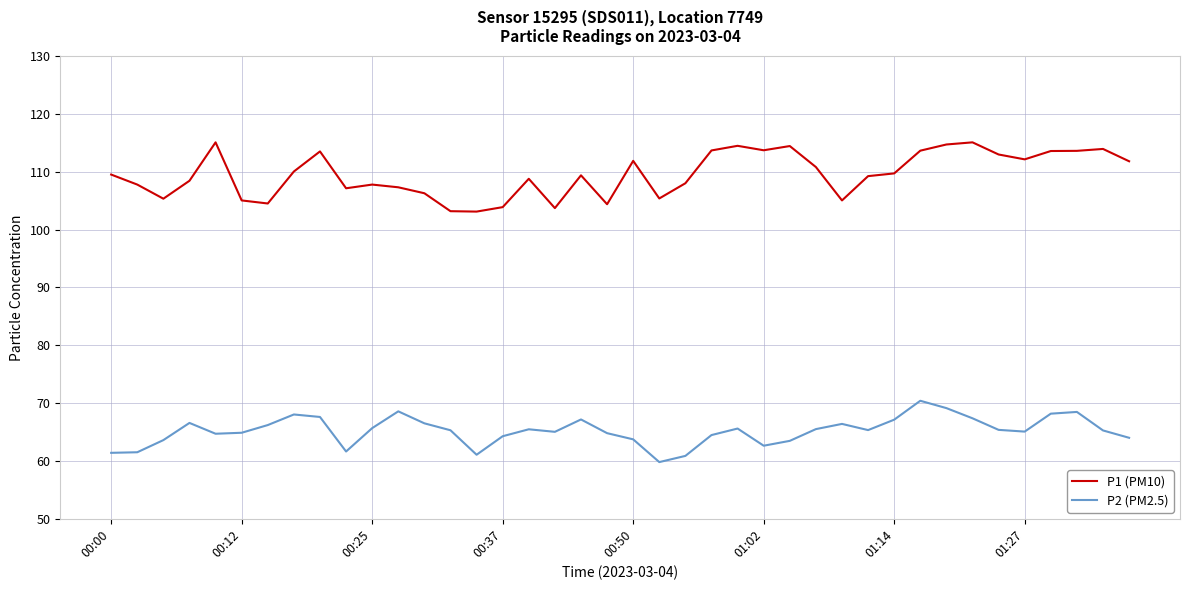

Which series has the largest total across all categories?

P1 (PM10)